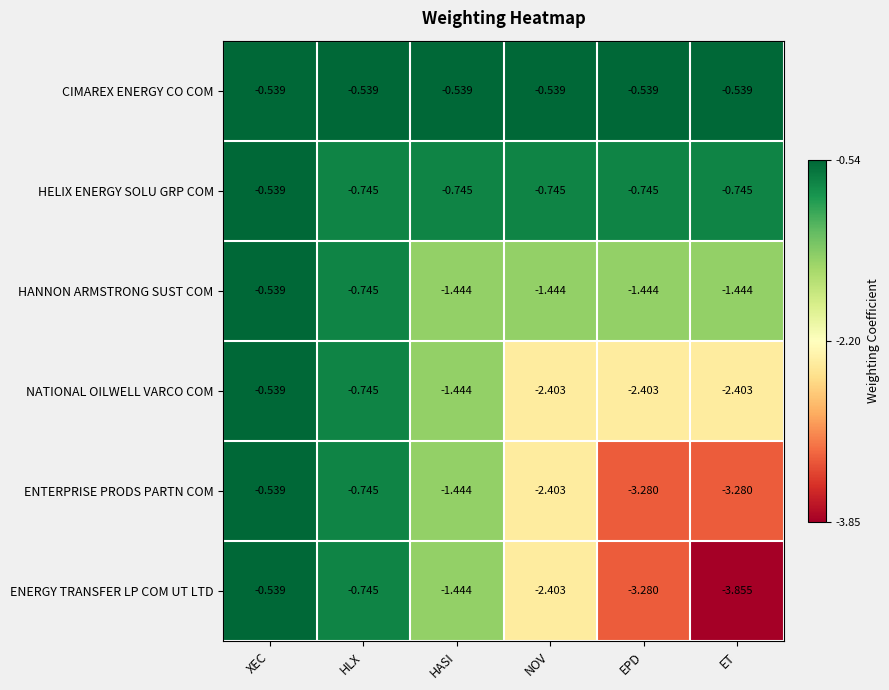

Which series has the widest spread of values?

ENERGY TRANSFER LP COM UT LTD